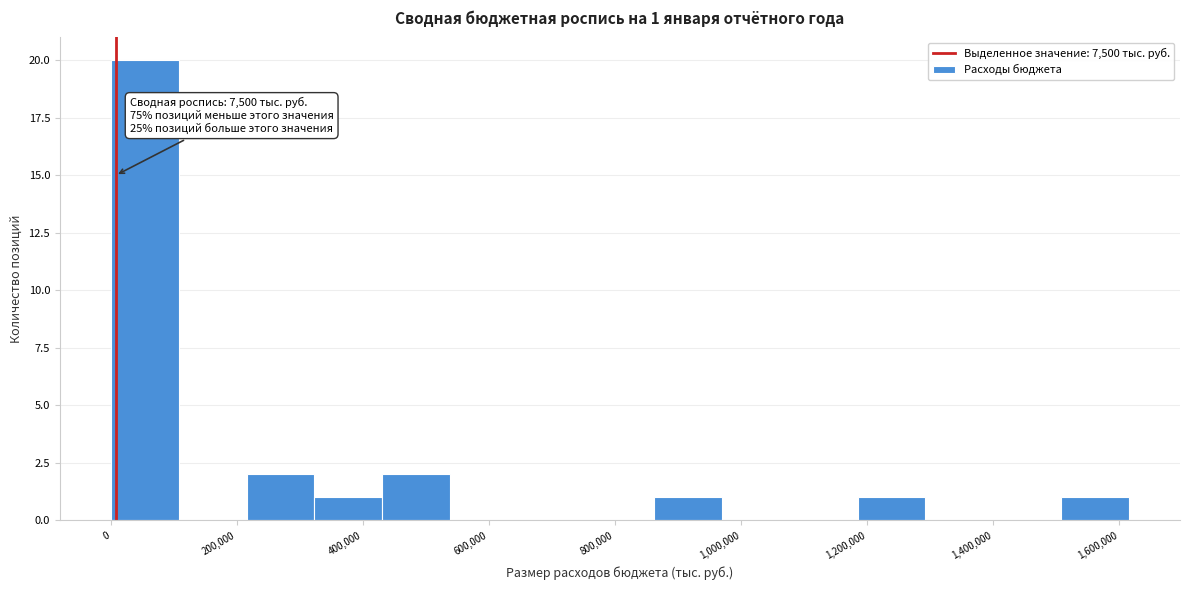

Which range on the x-axis has the tallest bar?

0 to 100000